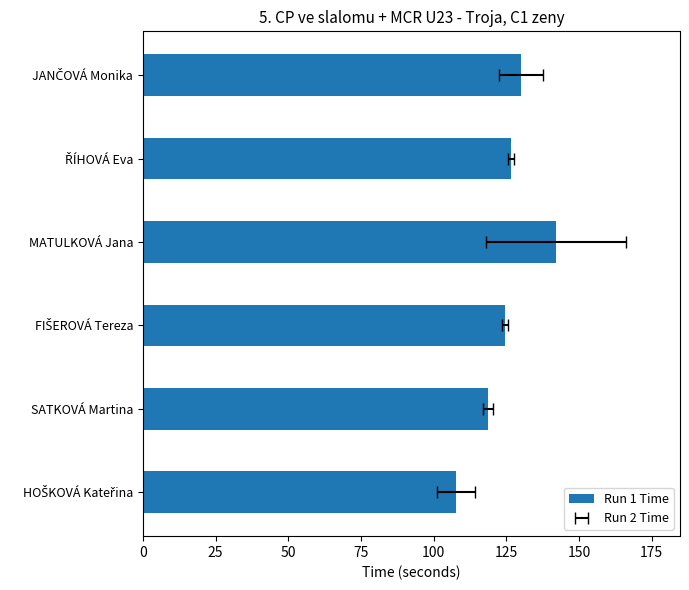

How many bars are there in total?

6